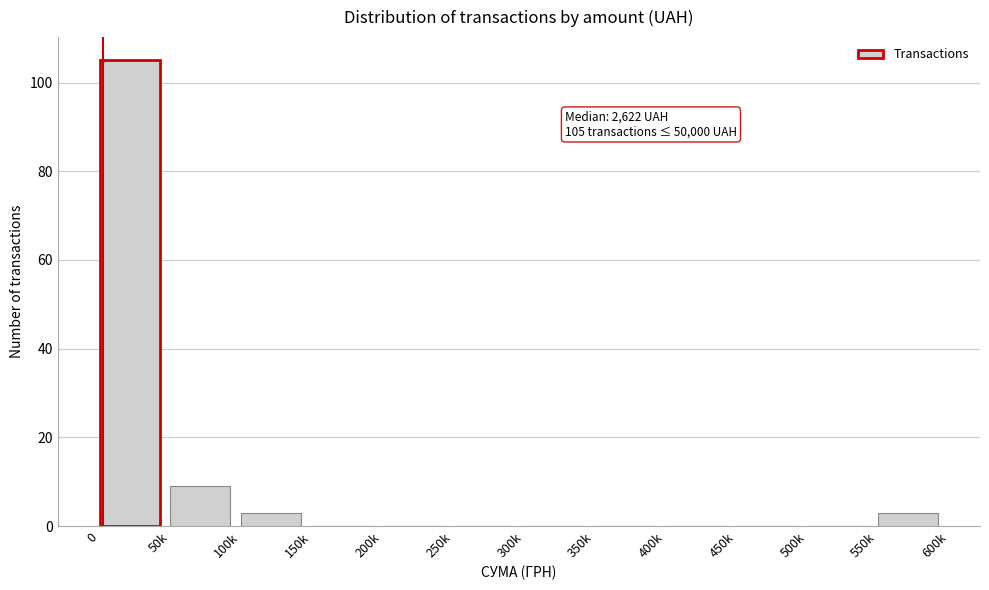

Reading right to left, transcribe all the data shown in this chart.

550k=3	500k=0	450k=0	400k=0	350k=0	300k=0	250k=0	200k=0	150k=0	100k=3	50k=9	0=105